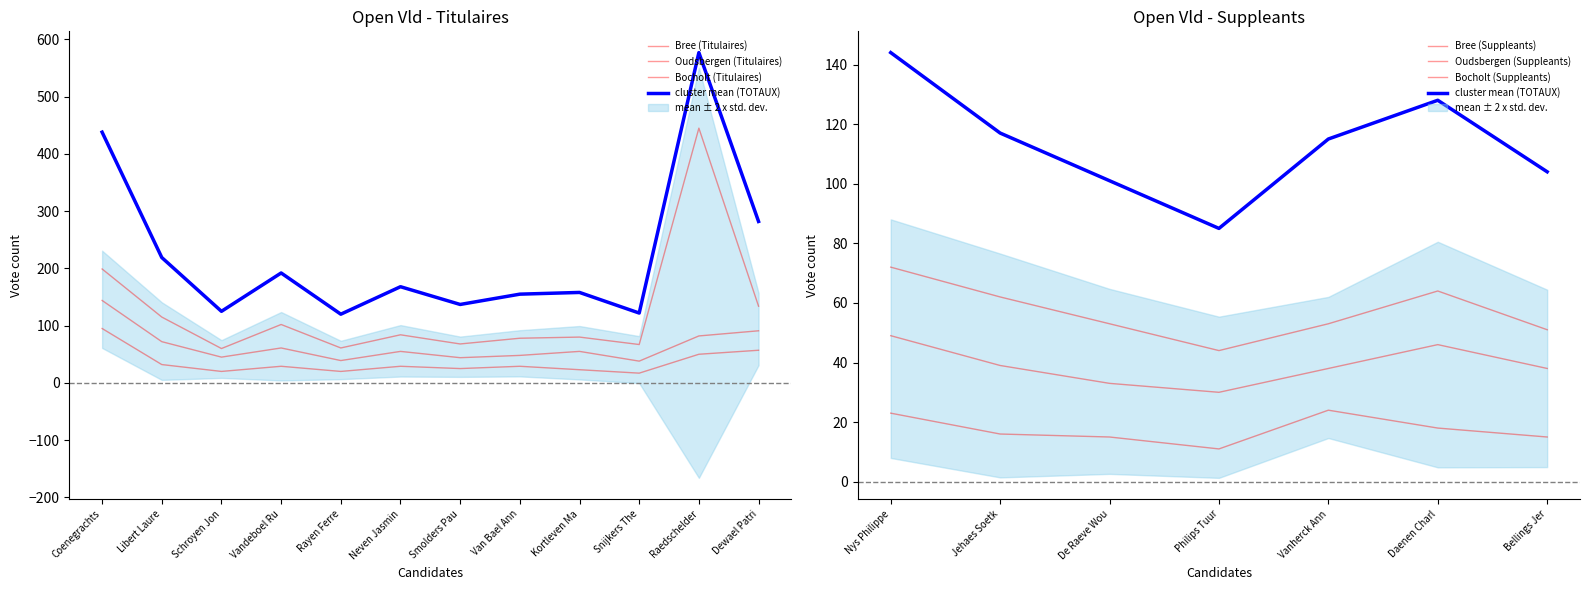

Which has a higher value, Vandeboel Ru or Raedschelder?

Raedschelder